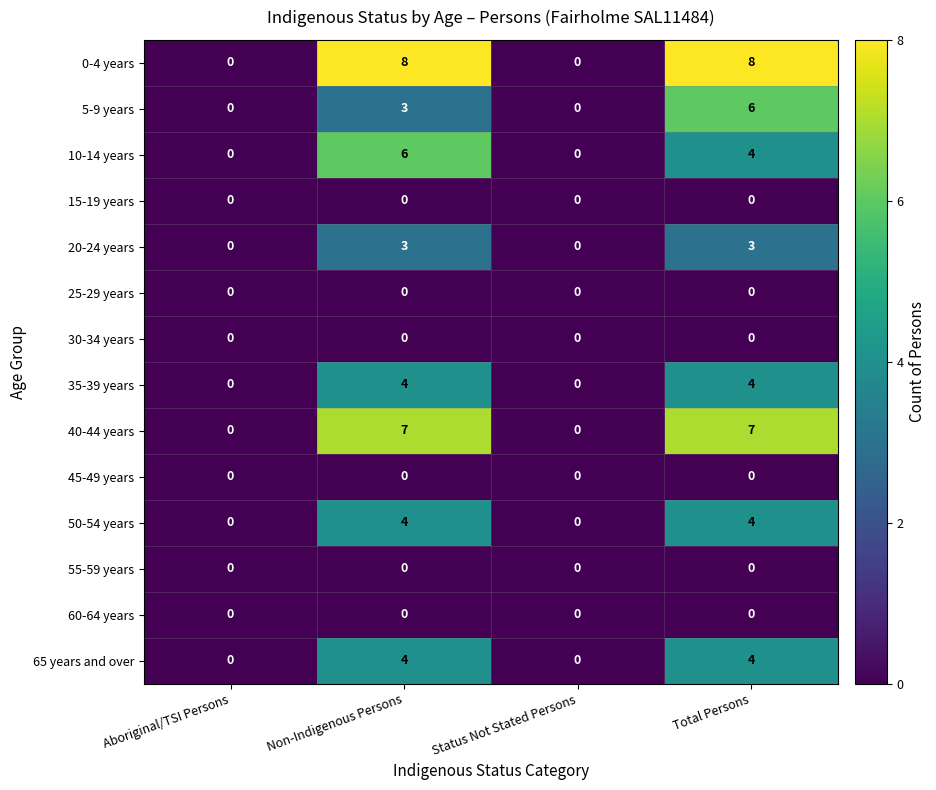

True or false: 15-19 years has a value of 0 at Total Persons.

True